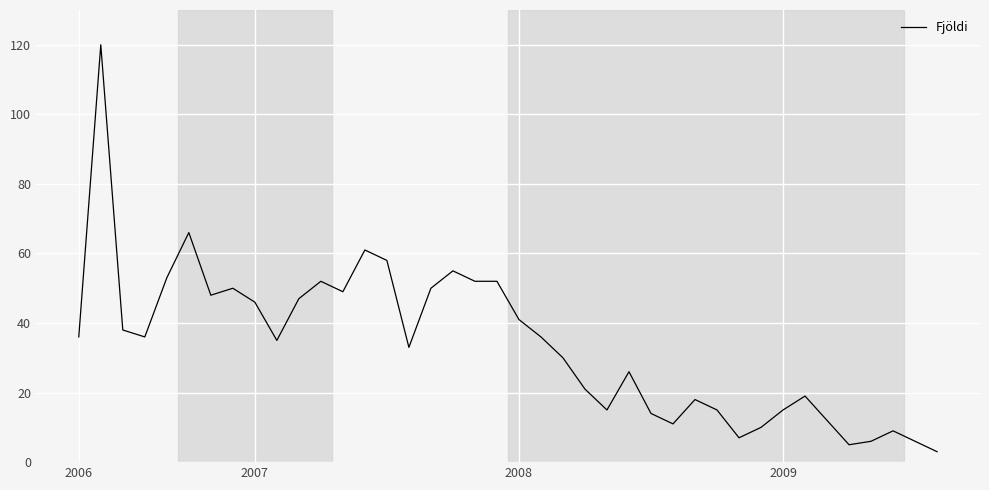

What is the minimum value shown in the chart?

3